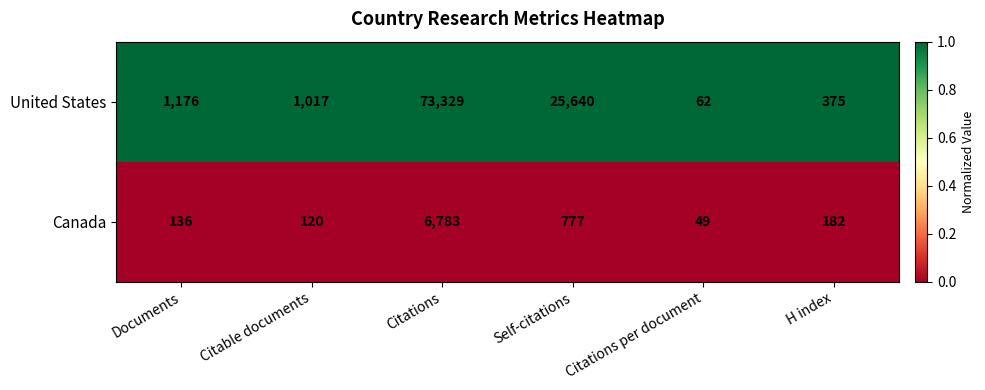

What is the greatest value displayed?

73329